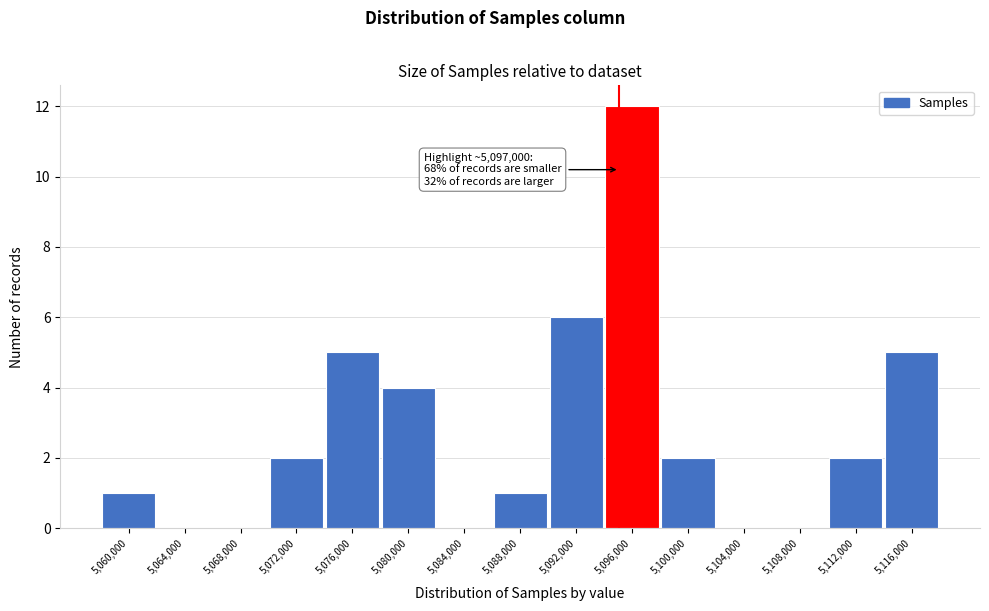

Reading left to right, transcribe all the data shown in this chart.

5,060,000=1	5,064,000=0	5,068,000=0	5,072,000=2	5,076,000=5	5,080,000=4	5,084,000=0	5,088,000=1	5,092,000=6	5,096,000=12	5,100,000=2	5,104,000=0	5,108,000=0	5,112,000=2	5,116,000=5